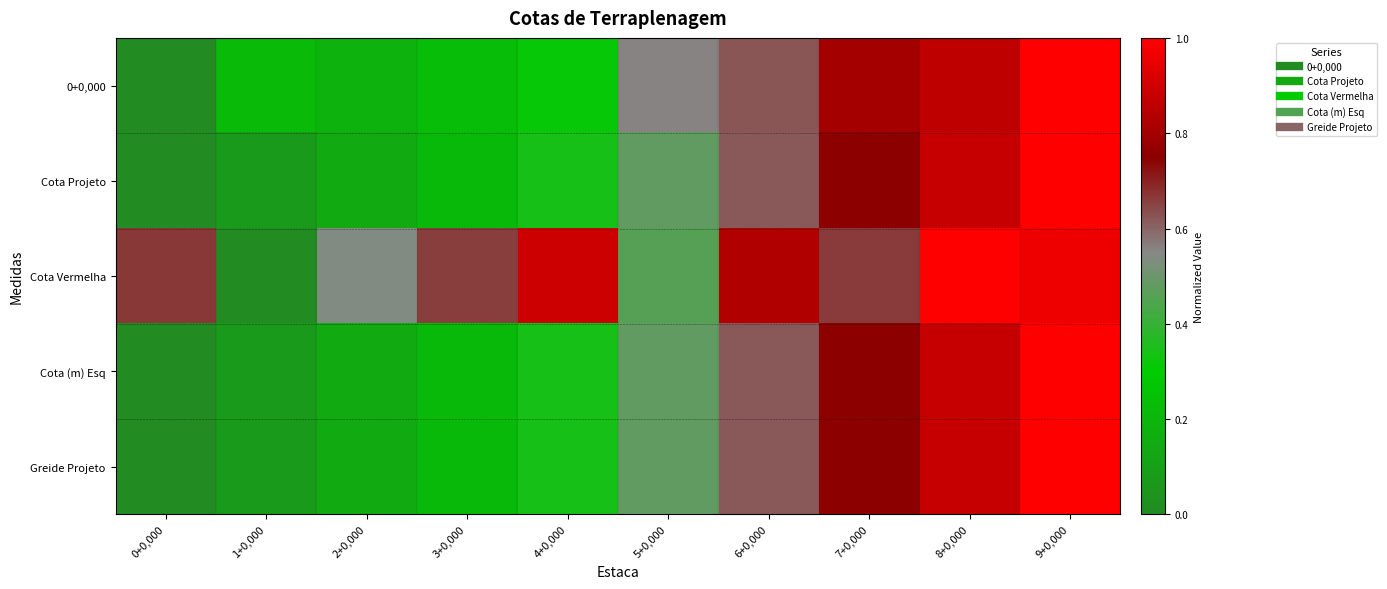

What is the total value across all series at 5+0,000?

2.5